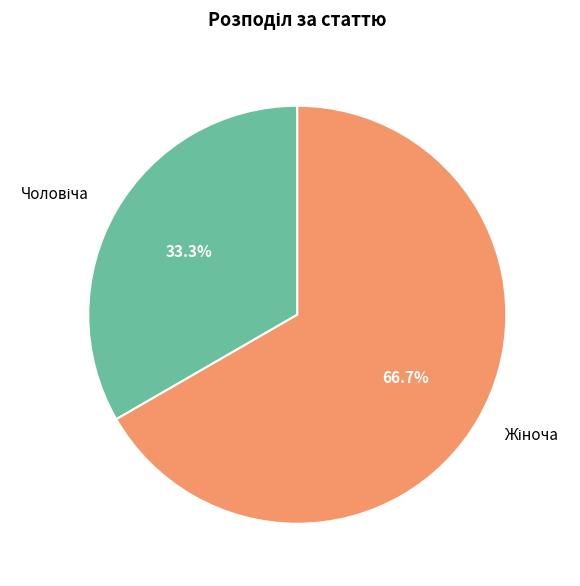

Is there any slice that represents more than half of the pie?

Yes